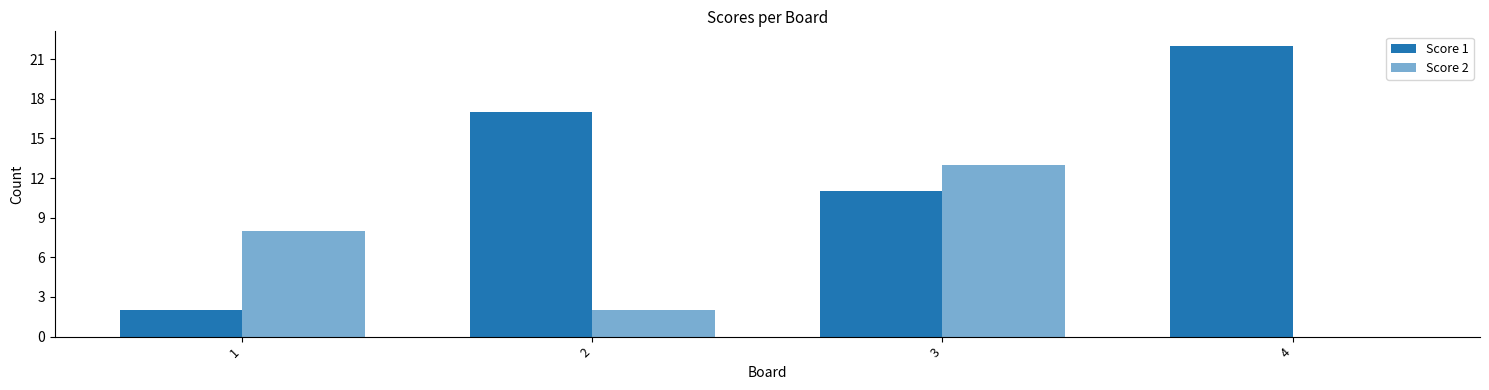

What is the average value of the Score 2 series?

6